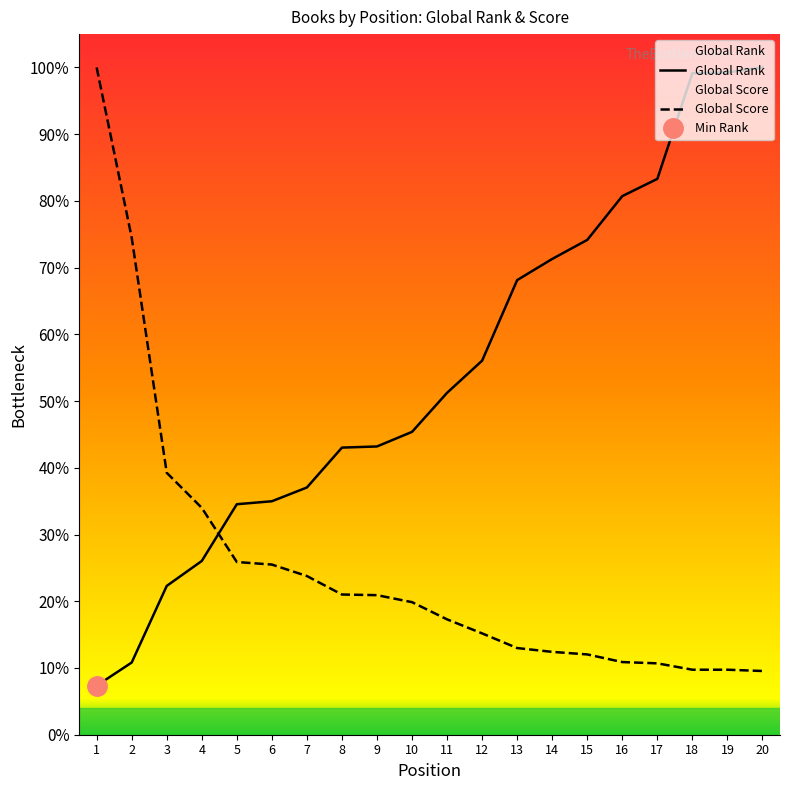

Which series ends up on top after the final intersection of Global Score and Global Rank?

Global Rank